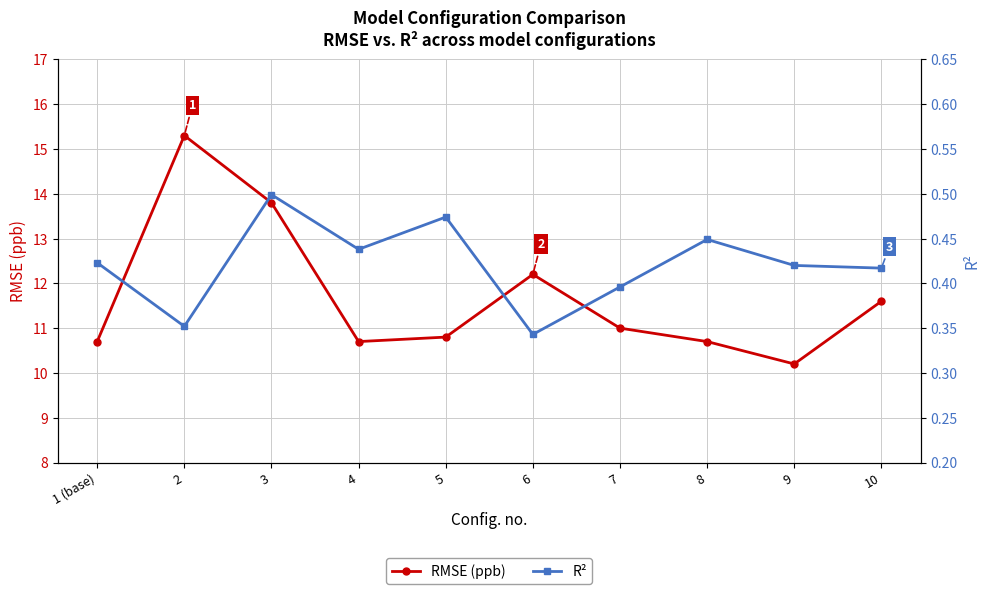

In RMSE (ppb), how many points are higher than both neighbors (excluding endpoints)?

2